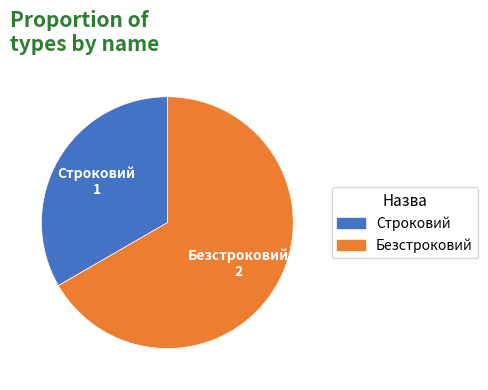

Rank the categories by value from lowest to highest.

Строковий, Безстроковий